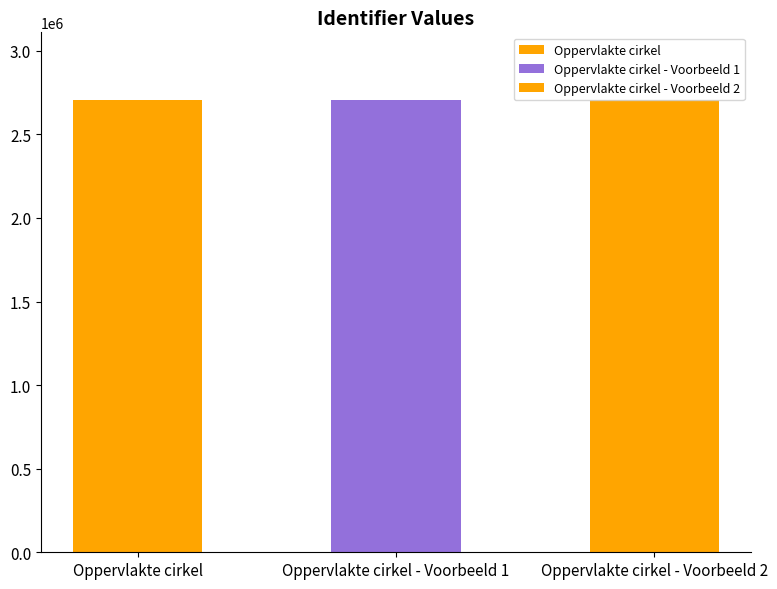

What is the sum of the values at Oppervlakte cirkel - Voorbeeld 2 and Oppervlakte cirkel - Voorbeeld 1?

5409954